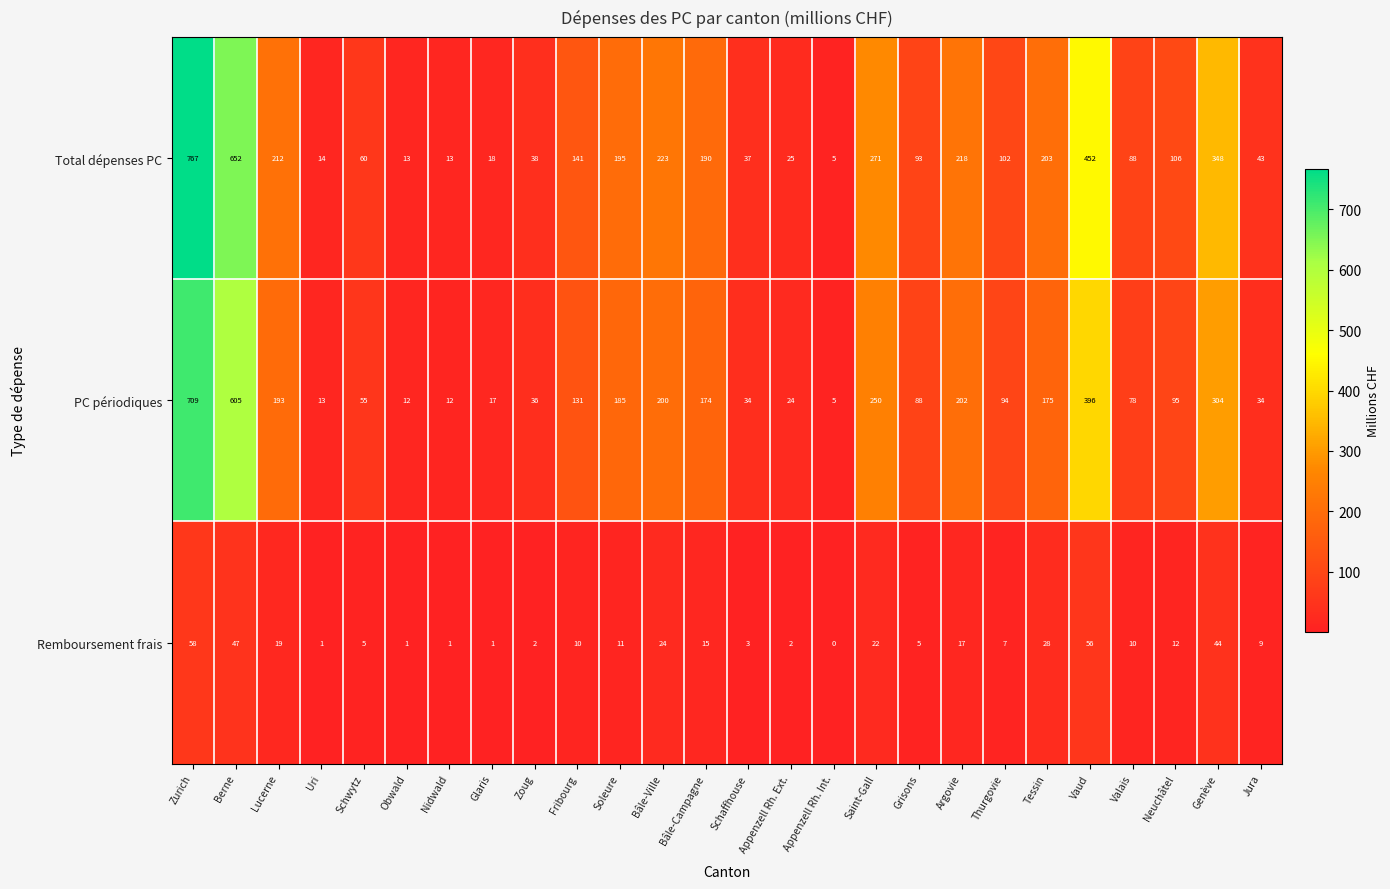

What is the difference between the second highest and second lowest values in the PC périodiques series?

593